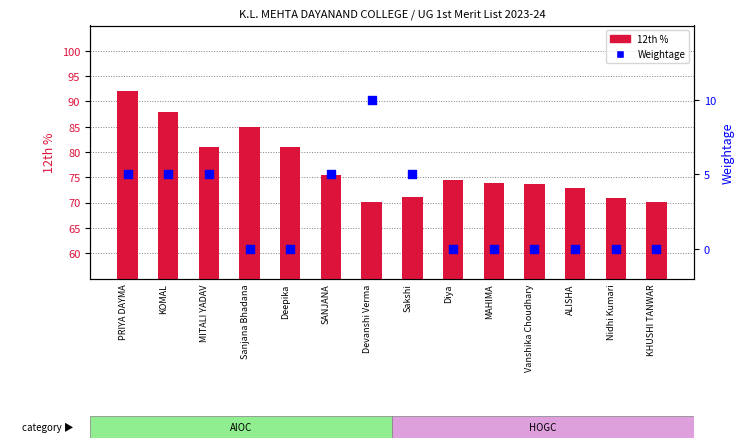

At how many categories does at least one series exceed 74?

7